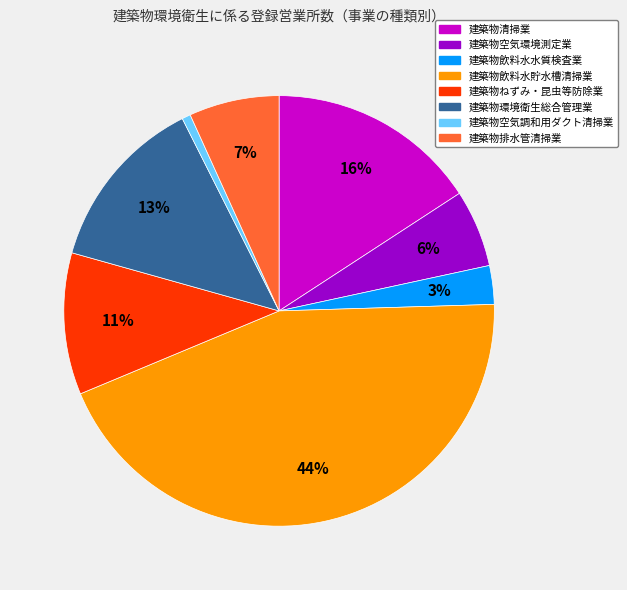

How many slices are in this pie chart?

8